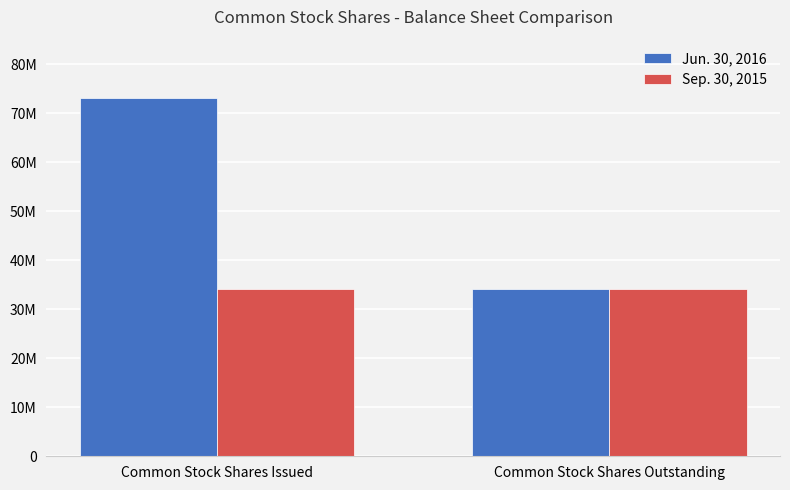

Reading right to left, extract all data points from this chart.

Jun. 30, 2016: Common Stock Shares Outstanding=34117886	Common Stock Shares Issued=73038060
Sep. 30, 2015: Common Stock Shares Outstanding=34117886	Common Stock Shares Issued=34117886